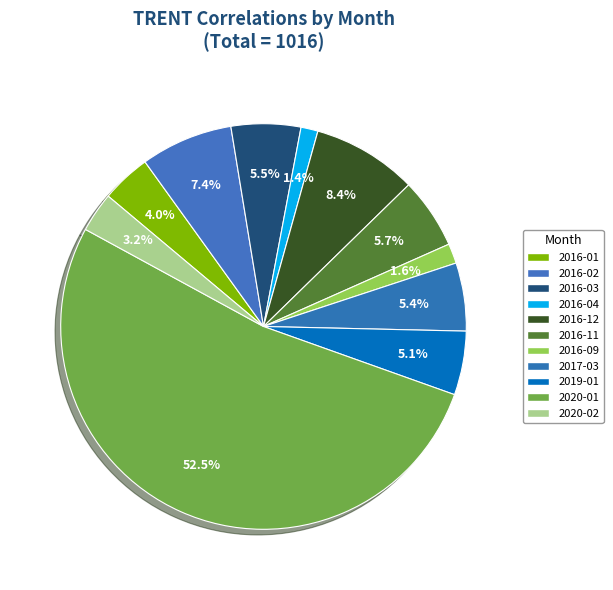

Combined, do 2016-09 and 2016-03 account for over 50%?

No